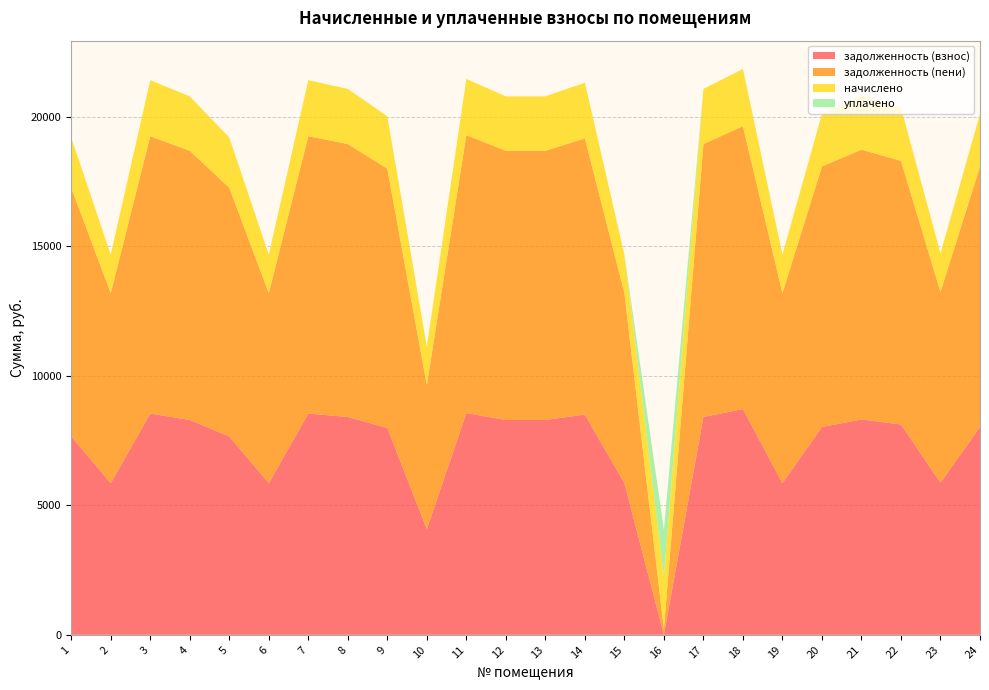

Reading right to left, extract all data points from this chart.

задолженность (взнос): 24=8025.6	23=5875.2	22=8121.6	21=8313.6	20=8025.6	19=5856.0	18=8716.8	17=8409.6	16=0.4	15=5856.0	14=8505.6	13=8294.4	12=8294.4	11=8563.2	10=4079.6	9=7987.2	8=8409.6	7=8544.0	6=5856.0	5=7660.8	4=8294.4	3=8544.0	2=5856.0	1=7660.8
задолженность (пени): 24=10057.1	23=7362.4	22=10177.4	21=10418.0	20=10057.1	19=7338.3	18=10923.2	17=10538.3	16=225.5	15=7338.3	14=10658.6	13=10393.9	12=10393.9	11=10730.8	10=5561.9	9=10009.0	8=10538.3	7=10706.7	6=7338.3	5=9599.9	4=10393.9	3=10706.7	2=7338.3	1=9599.9
начислено: 24=2031.5	23=1487.2	22=2055.8	21=2104.4	20=2031.5	19=1482.3	18=2206.4	17=2128.7	16=2031.5	15=1482.3	14=2153.0	13=2099.5	12=2099.5	11=2167.6	10=1482.3	9=2021.8	8=2128.7	7=2162.7	6=1482.3	5=1939.1	4=2099.5	3=2162.7	2=1482.3	1=1939.1
уплачено: 24=0.0	23=0.0	22=0.0	21=0.0	20=0.0	19=0.0	18=0.0	17=0.0	16=1806.4	15=0.0	14=0.0	13=0.0	12=0.0	11=0.0	10=0.0	9=0.0	8=0.0	7=0.0	6=0.0	5=0.0	4=0.0	3=0.0	2=0.0	1=0.0